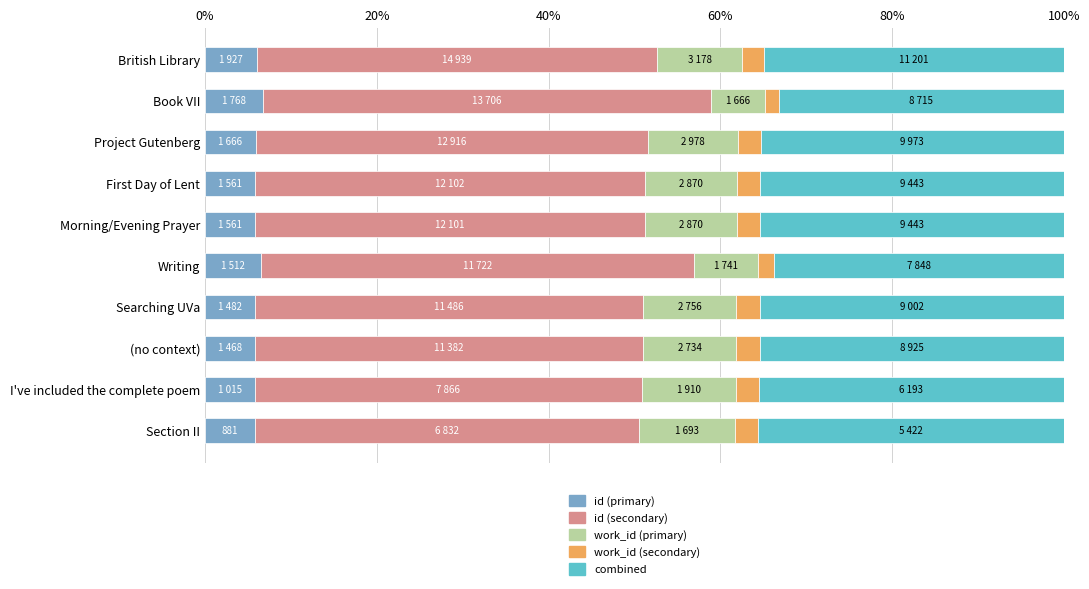

How many data points does each series have?

10